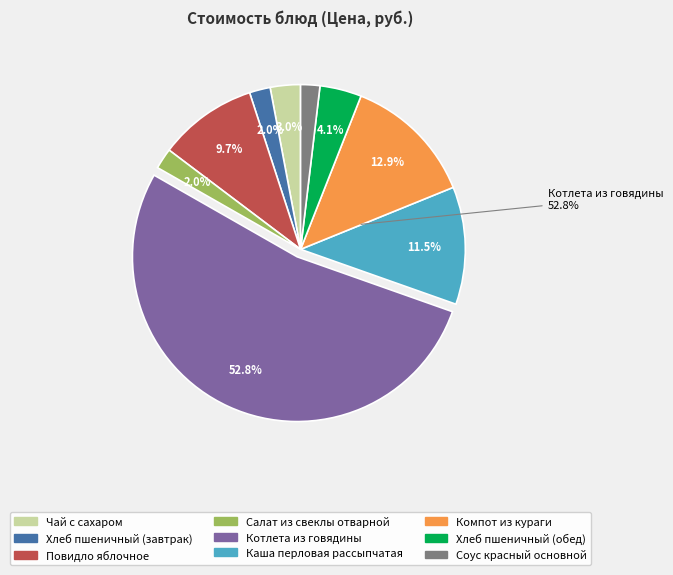

How many slices are in this pie chart?

9